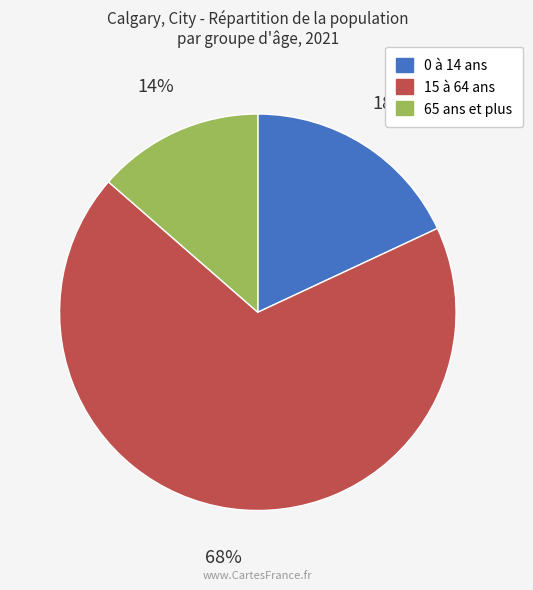

The 0 à 14 ans slice represents 18% of the pie. True or false?

True